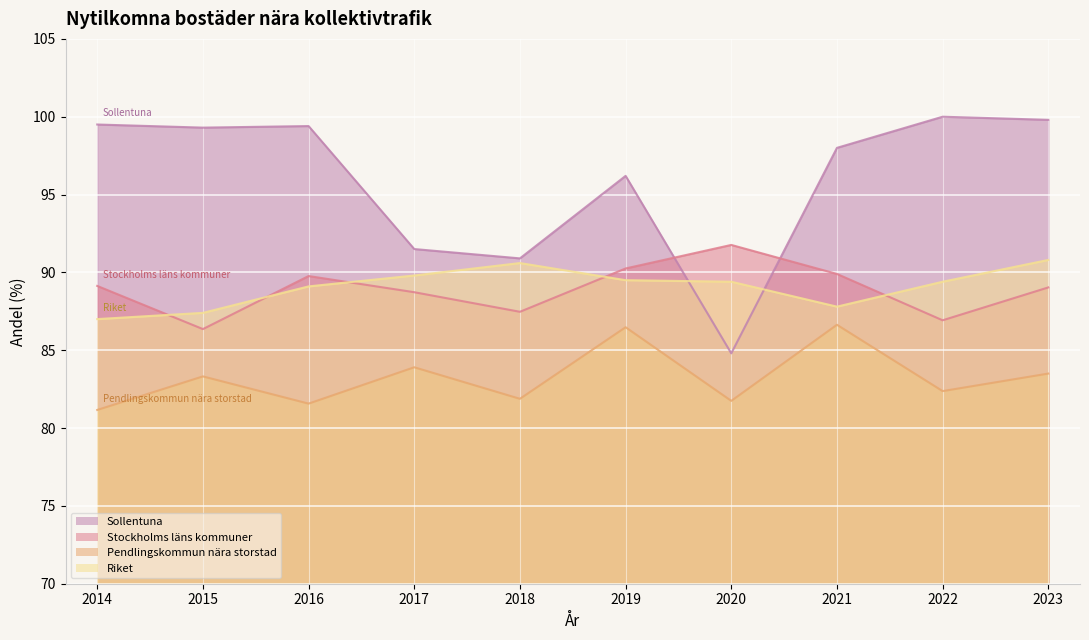

Read the Stockholms läns kommuner value at 2020.

91.8